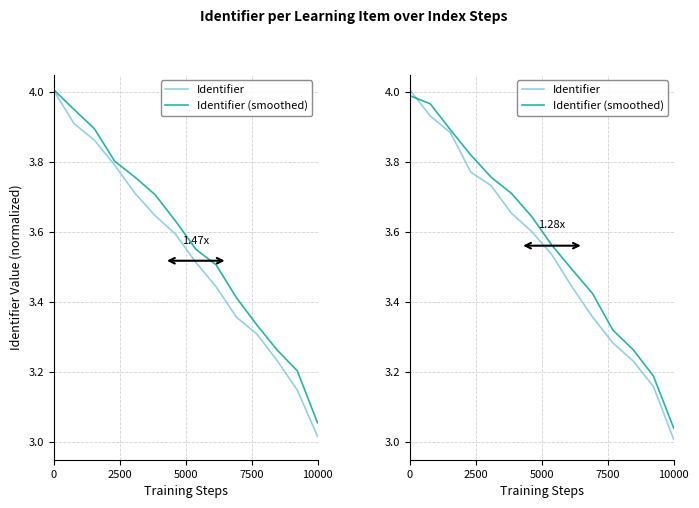

List the series in order of their peak value, highest first.

Identifier, Identifier (smoothed)